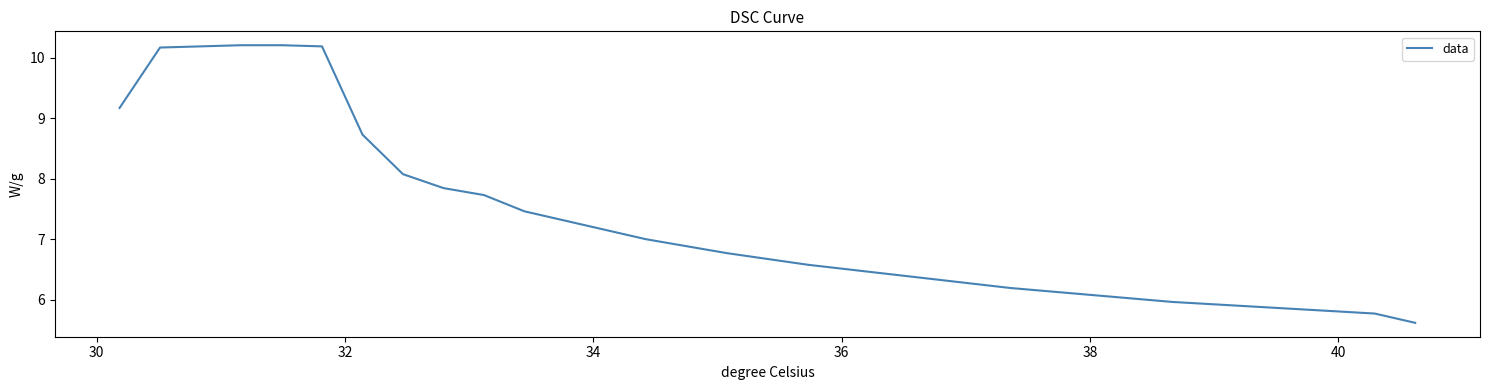

What is the difference between the maximum and minimum values?

4.6